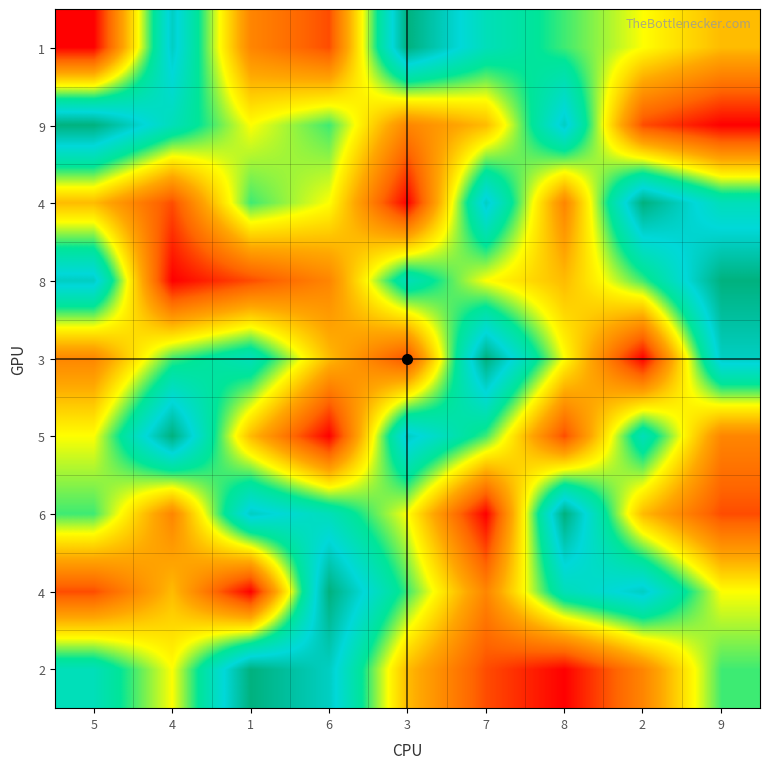

What is the smallest value displayed?

1